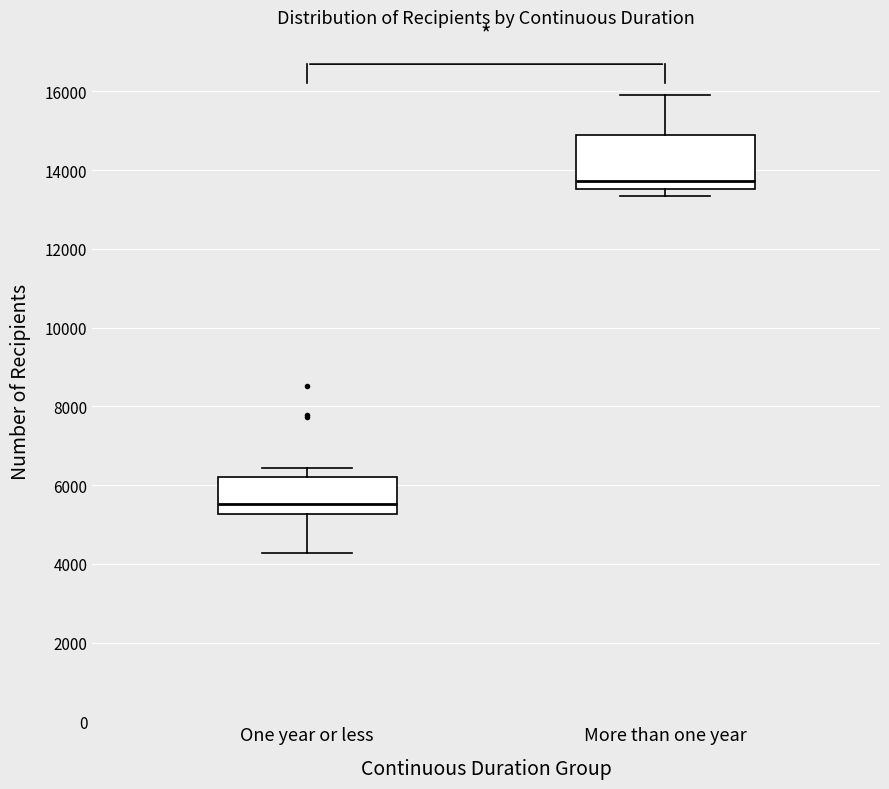

Which box's median line is the highest?

More than one year